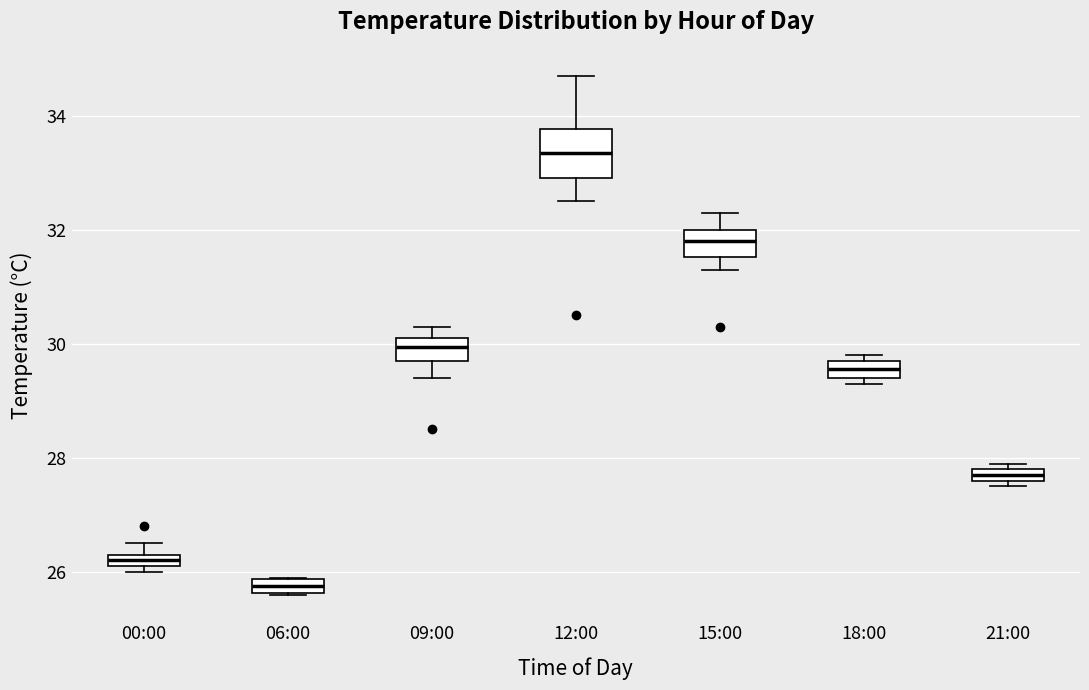

Where does the median line of the box for 18:00 sit on the y-axis? The values are not printed on the chart, so give them approximately, as read against the axis.

29.6